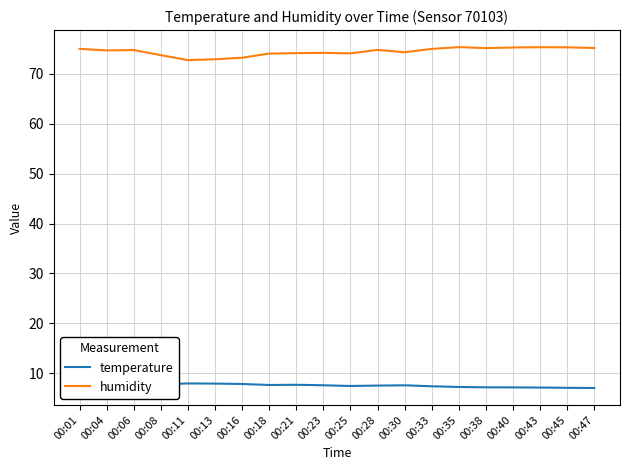

True or false: humidity has a value of 75.3 at 00:35.

True